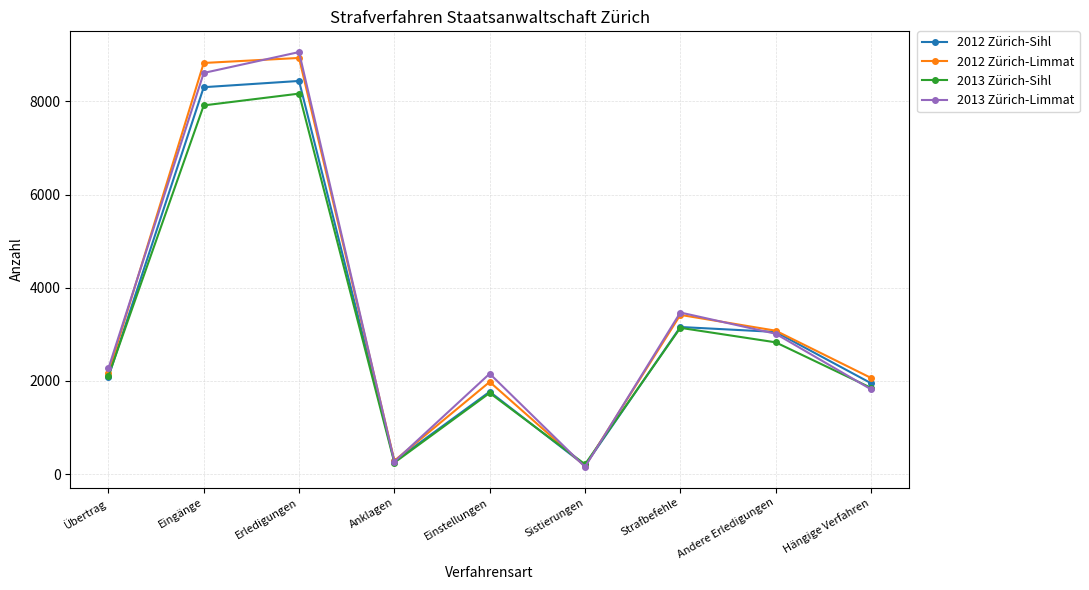

What is the average value of the 2012 Zürich-Limmat series?

3437